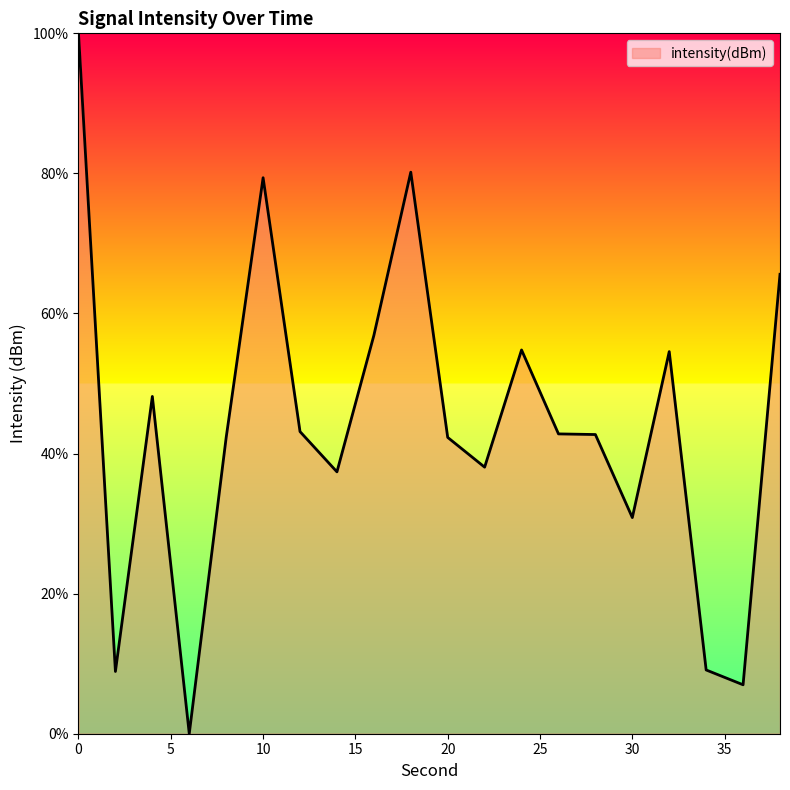

What is the greatest value displayed?

100.0